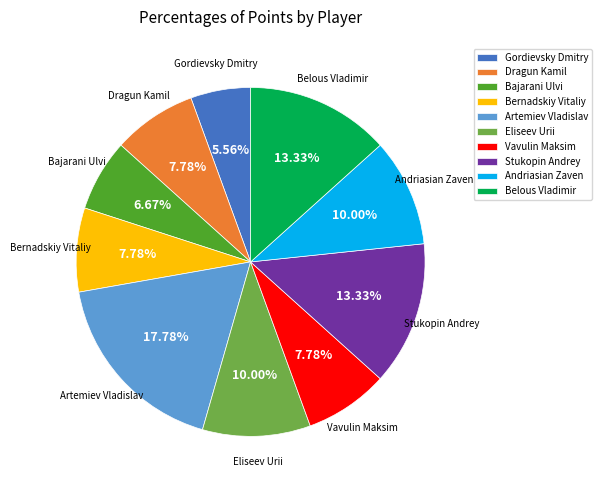

Is it true that Artemiev Vladislav is 18% of the pie?

True